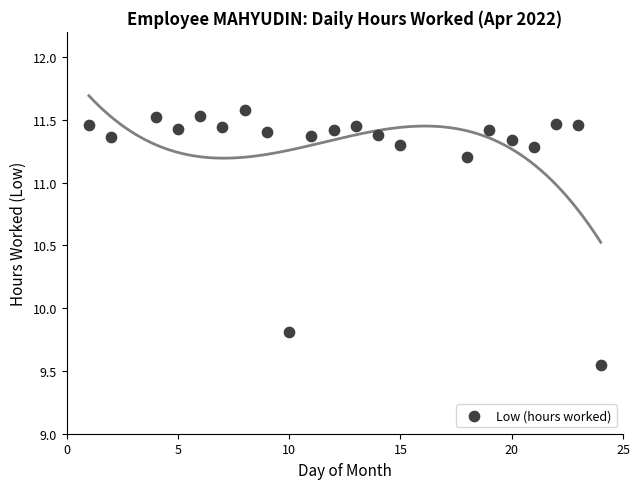

What Y value in the scatter plot is closest to 10?

9.8